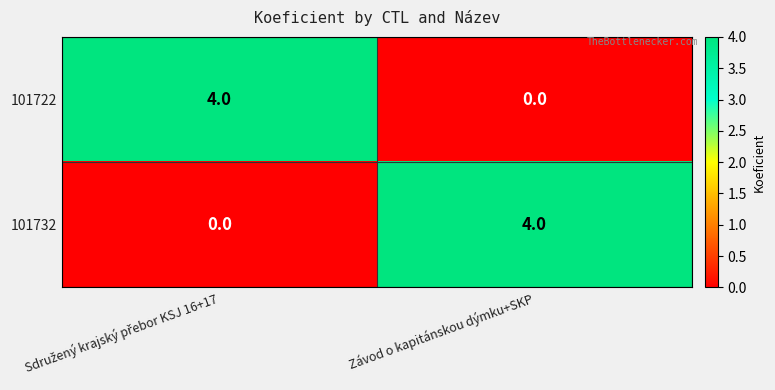

Reading left to right, extract all data points from this chart.

101722: 4	0
101732: 0	4